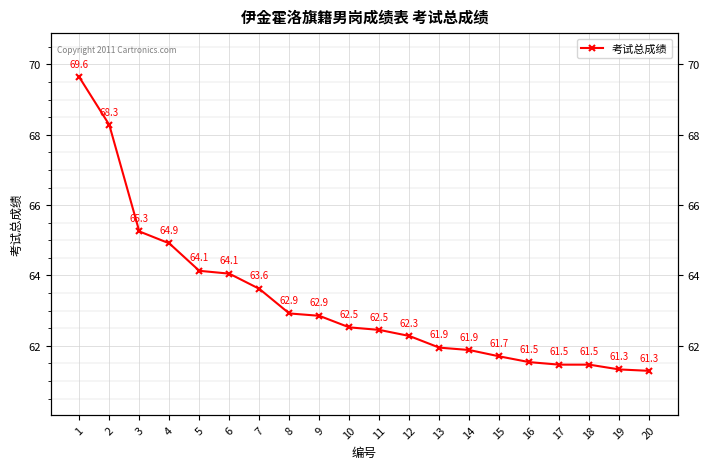

How many lines are shown in the chart?

1